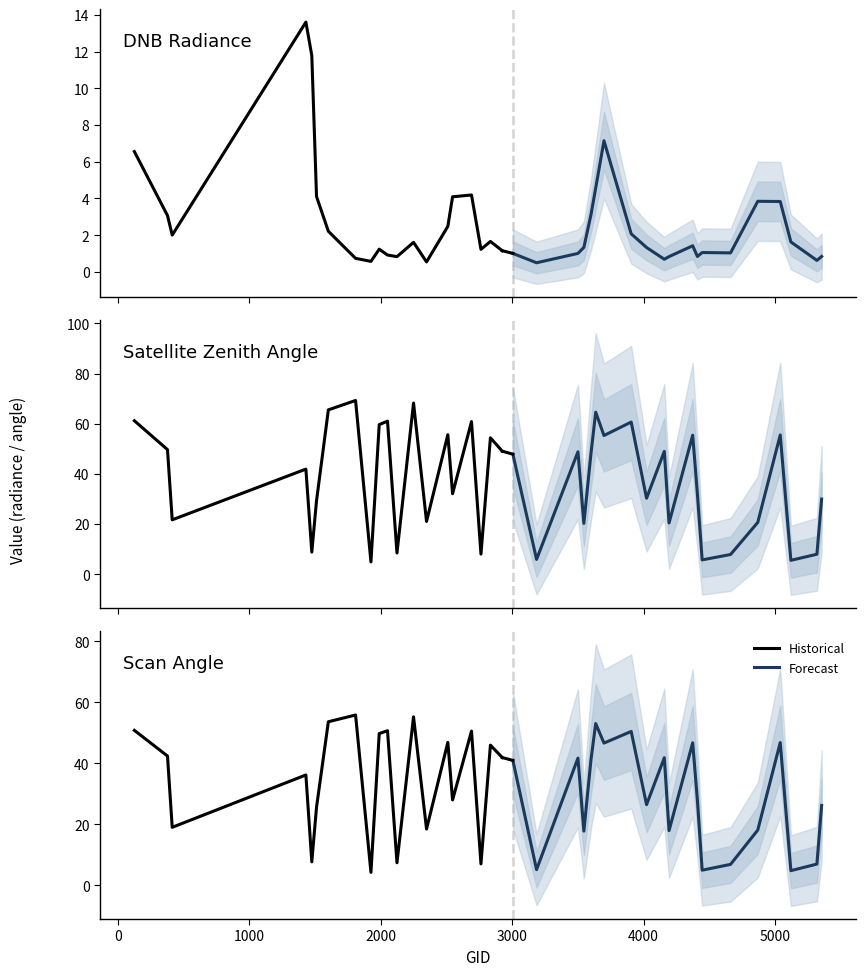

What are all the series names shown in the legend?

Historical, Forecast